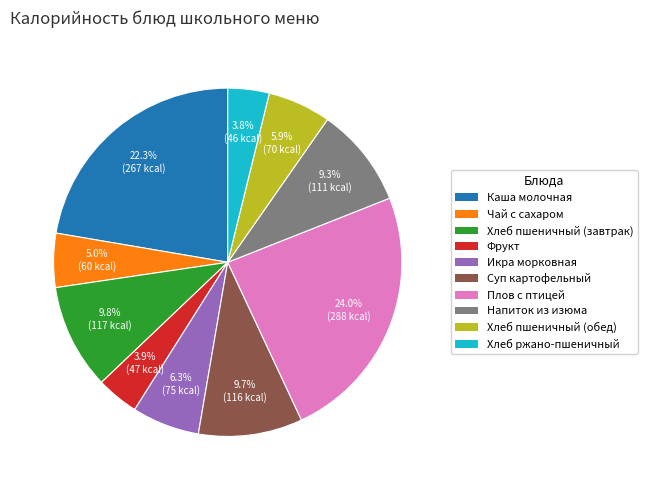

To the nearest percent, what is the combined percentage of Икра морковная and Каша молочная?

29%